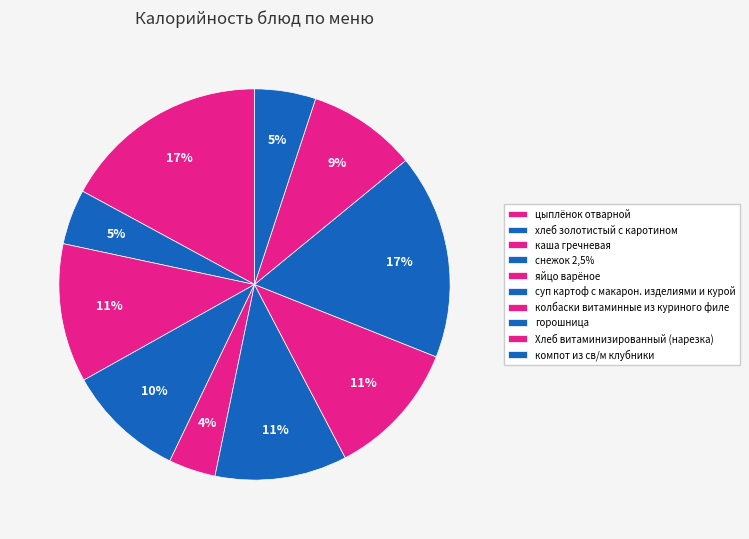

Is there any slice that represents more than half of the pie?

No